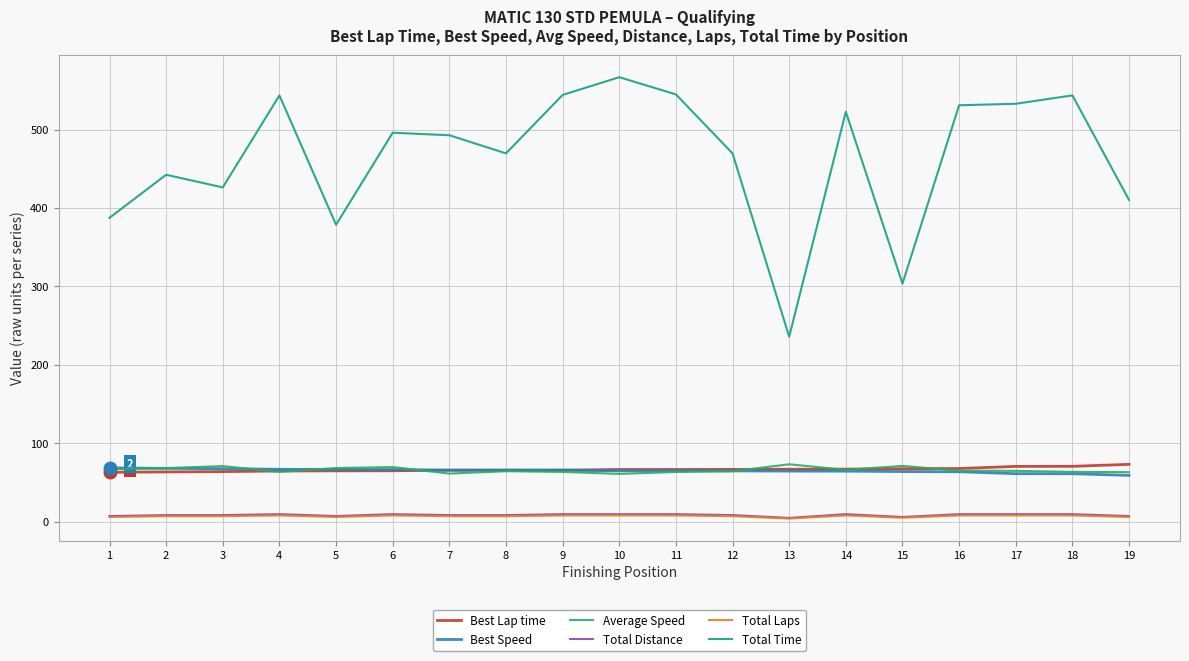

True or false: Total Time has a value of 522.8 at 14.

True